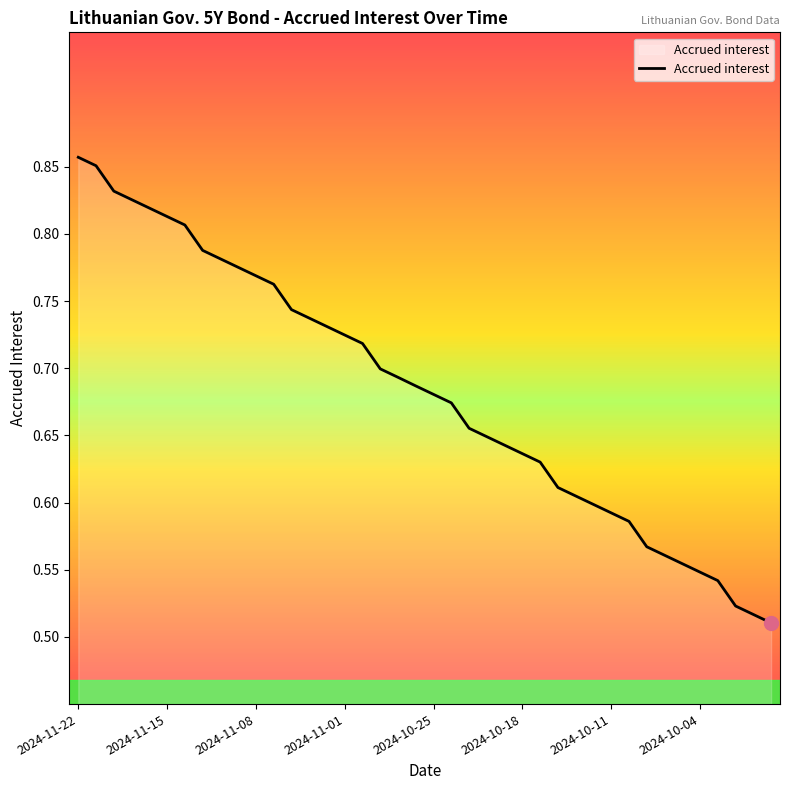

What is the difference between the maximum and minimum values?

0.3